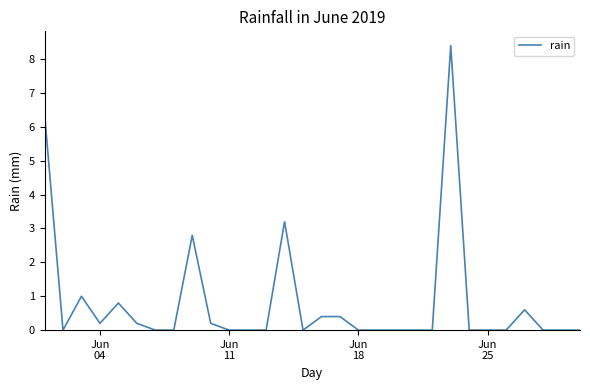

What is the difference between the maximum and minimum values?

8.4